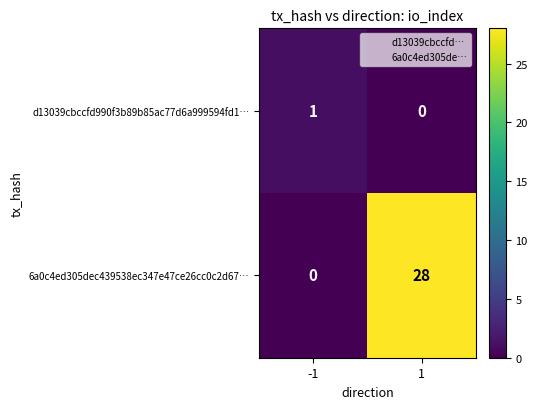

How many distinct data groups are displayed?

2